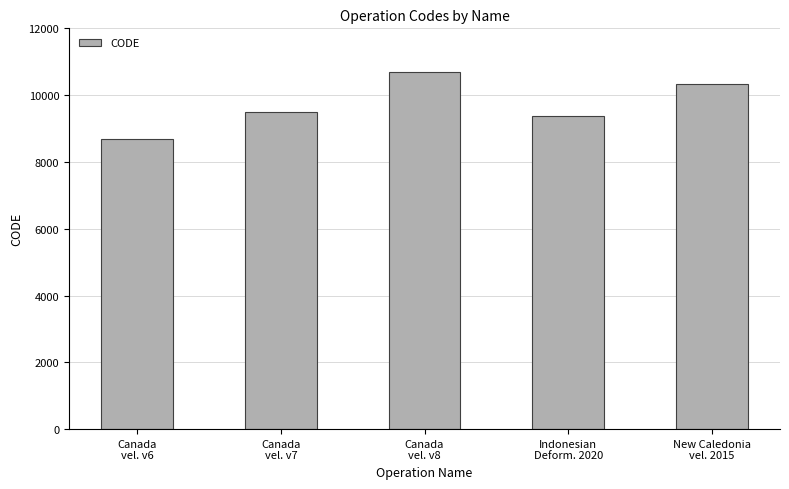

What is the sum of all values?

48564